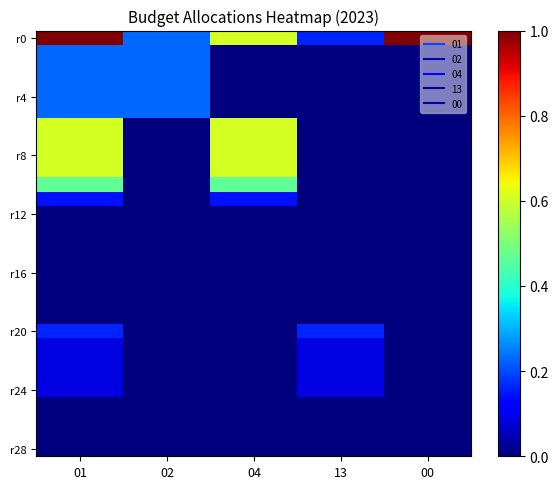

How many categories are shown in the chart?

5